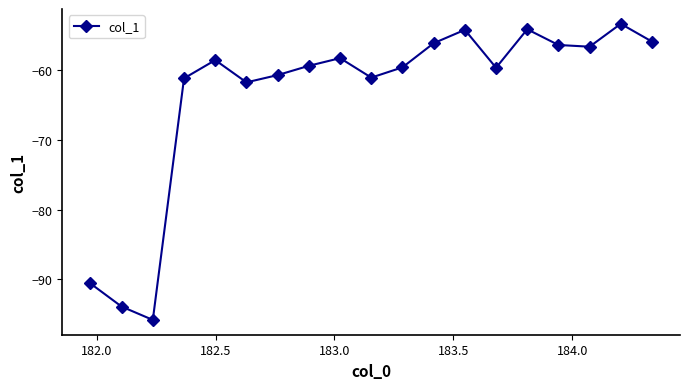

How many interior local peaks (higher than both neighbors) does the data have?

5